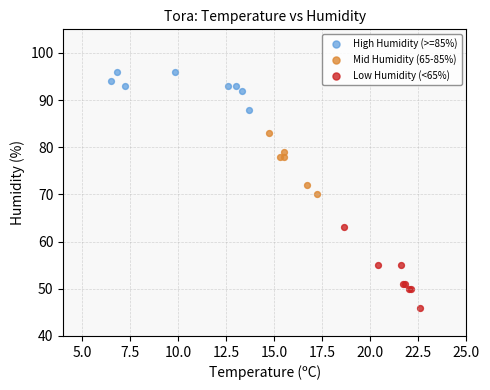

Which series has the largest Y range (max minus min)?

Low Humidity (<65%)